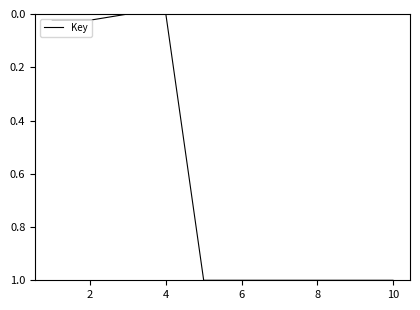

What is the difference between the maximum and minimum values?

1.0